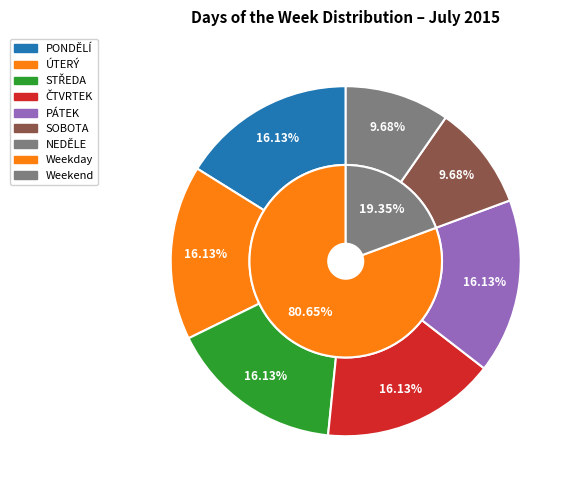

Which has a higher value, ČTVRTEK or SOBOTA?

ČTVRTEK